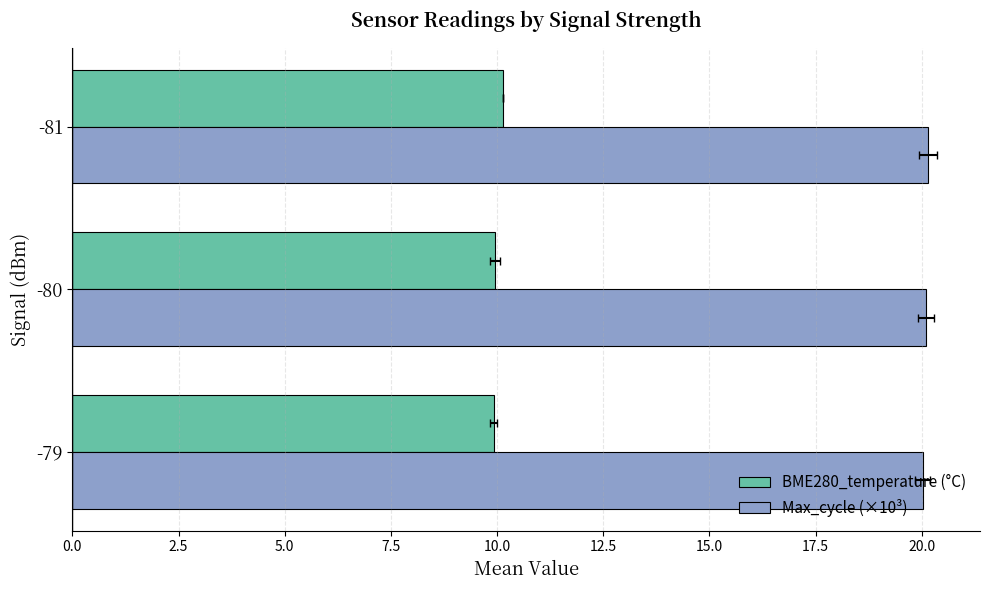

The value of Max_cycle (×10³) at -80 is 30.3. True or false?

False